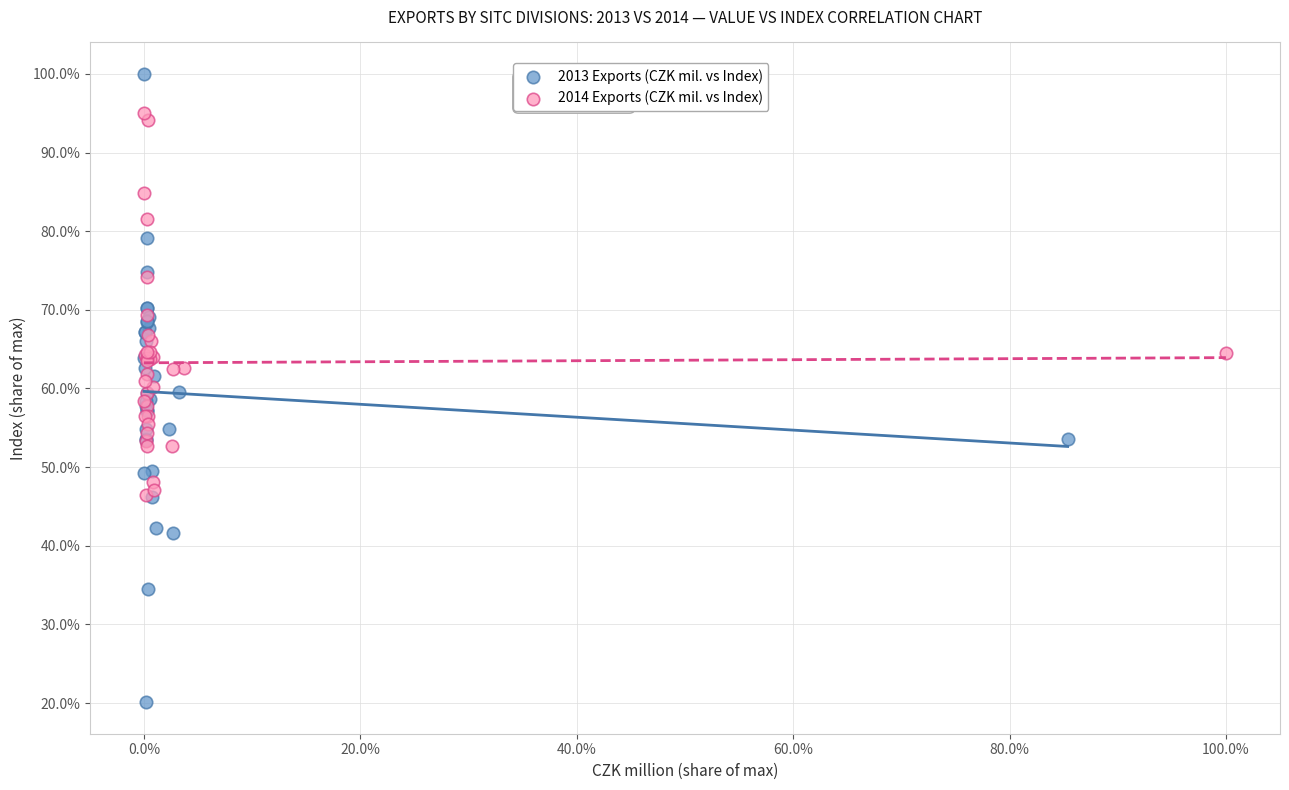

Which series has the largest Y range (max minus min)?

2013 Exports (CZK mil. vs Index)